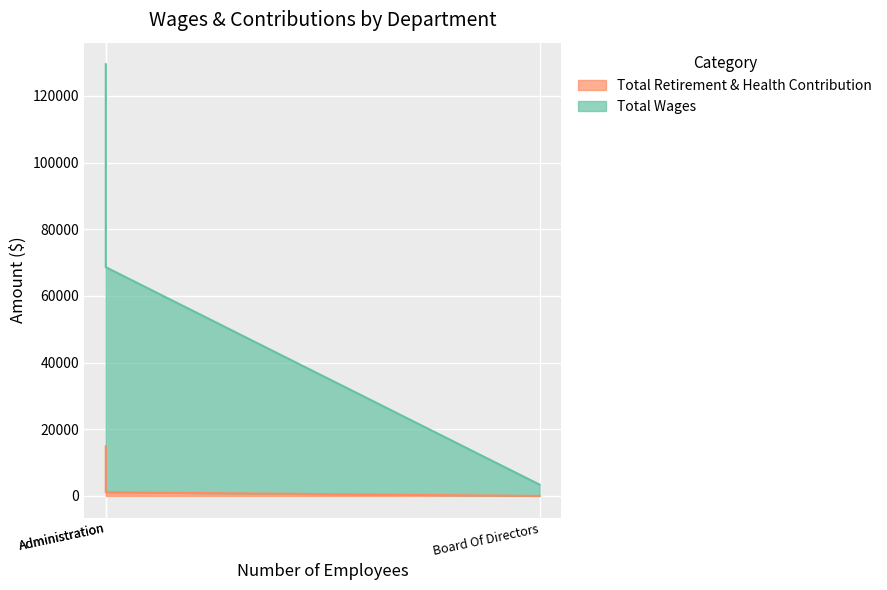

Rank the series at Administration from highest to lowest value.

Total Wages, Total Retirement & Health Contribution